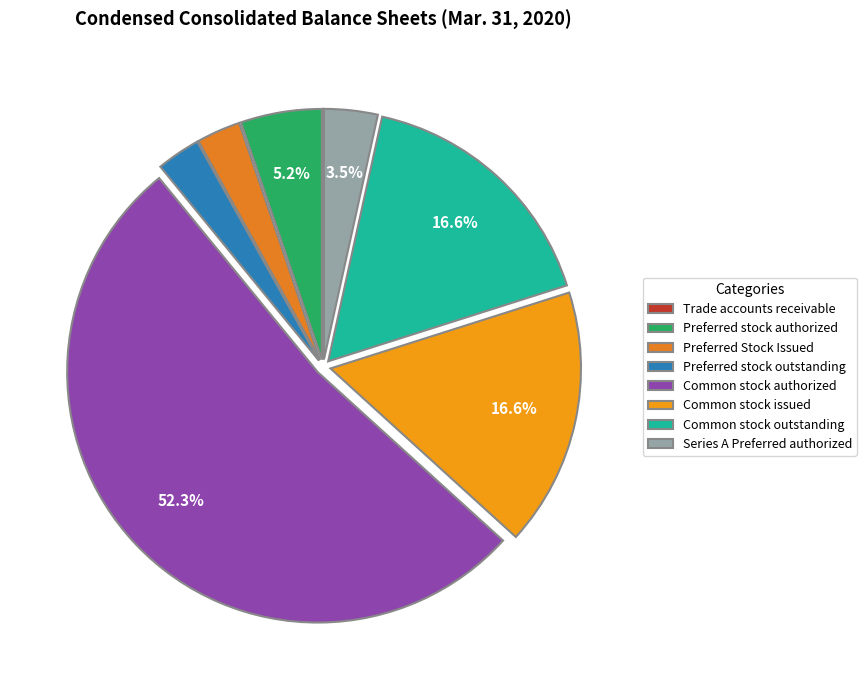

Which slice represents more than half of the pie?

Common stock authorized